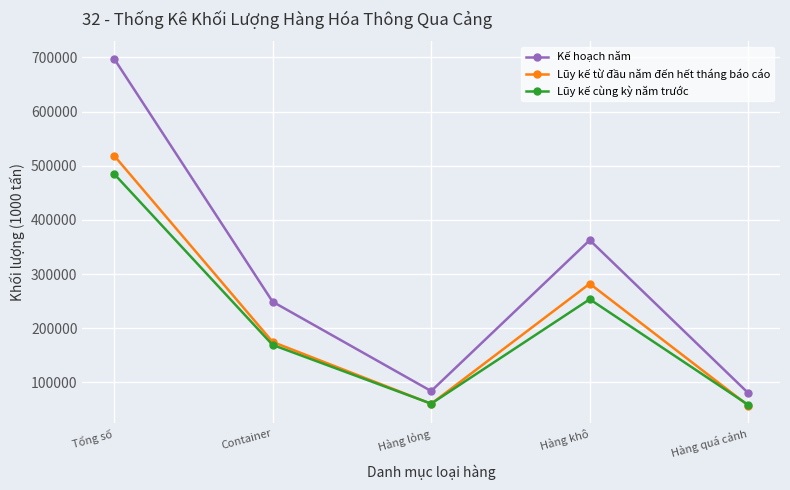

Where is Lũy kế từ đầu năm đến hết tháng báo cáo nearest to the value 288082?

Hàng khô